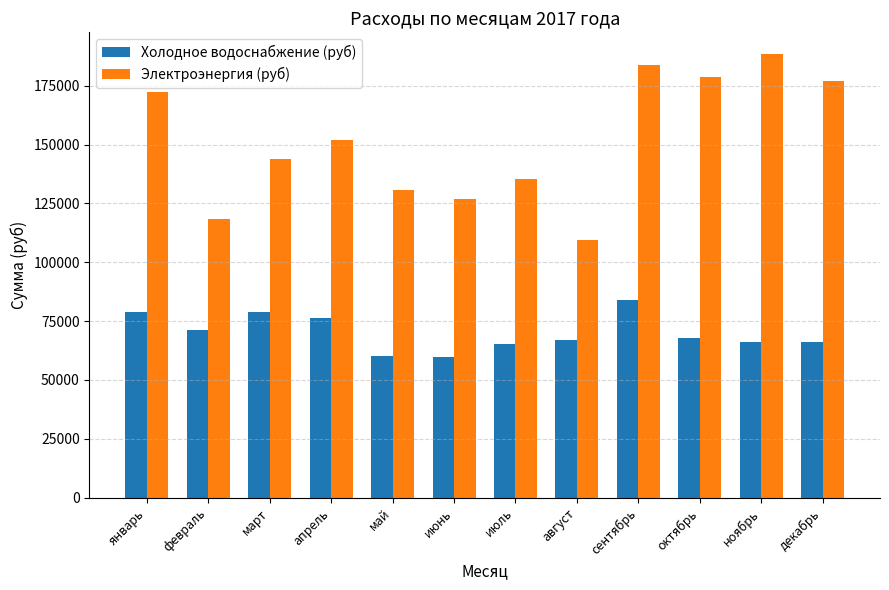

What is the total value across all series at февраль?

189817.5